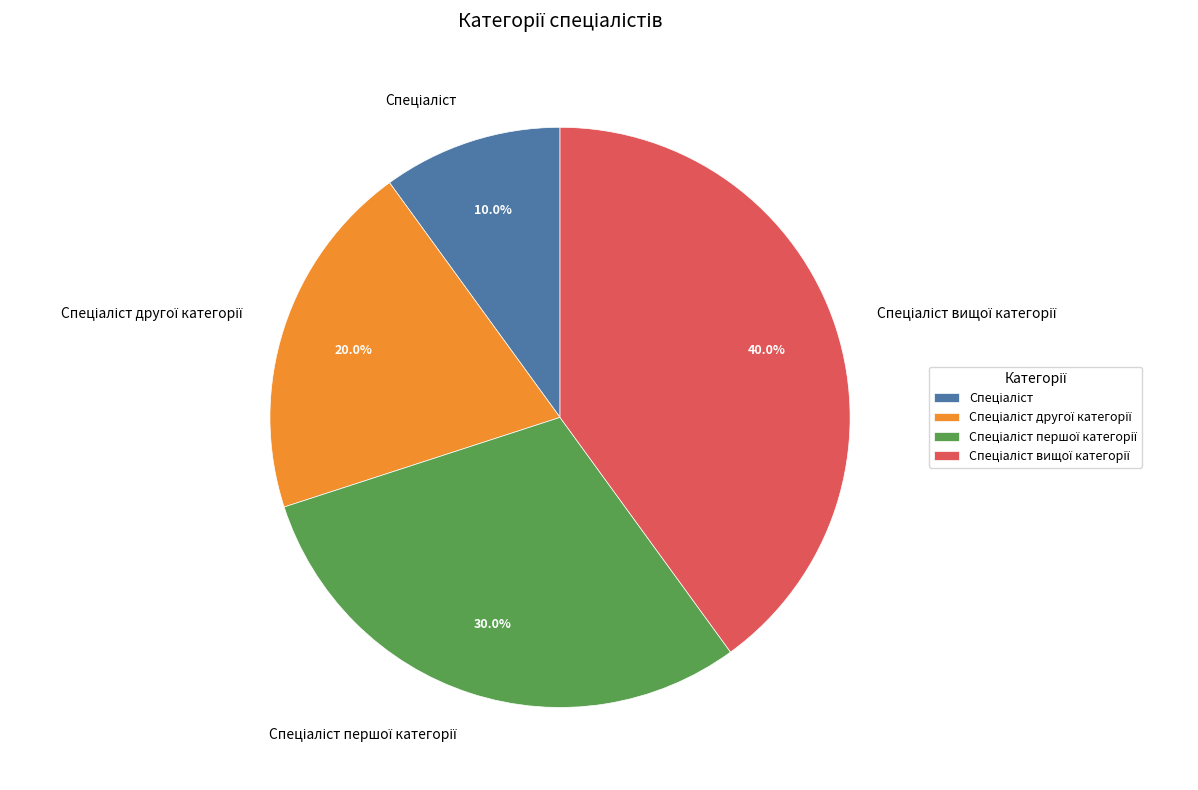

Is there a majority slice in this chart?

No